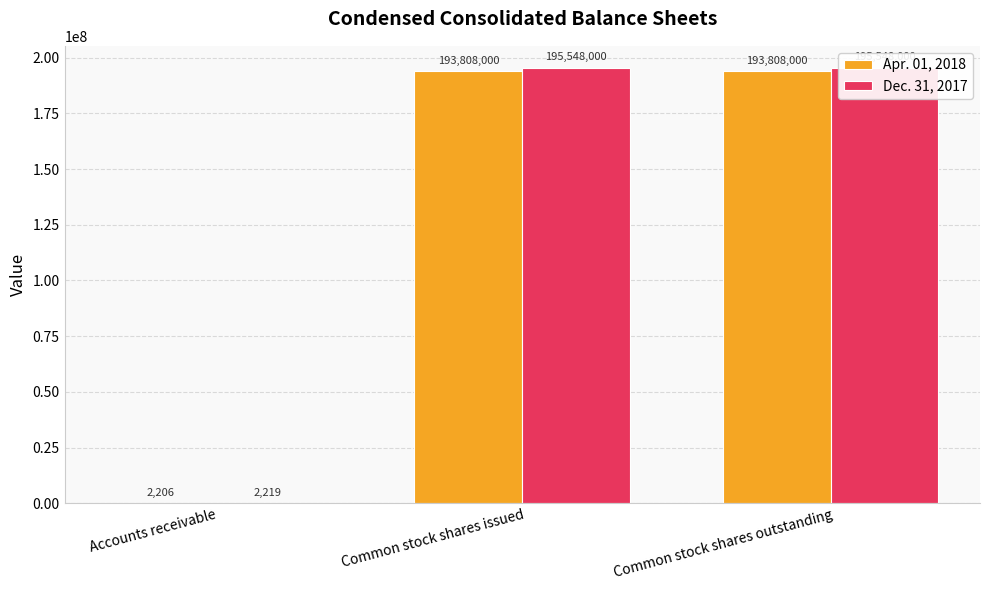

What position from the right is Common stock shares outstanding?

1